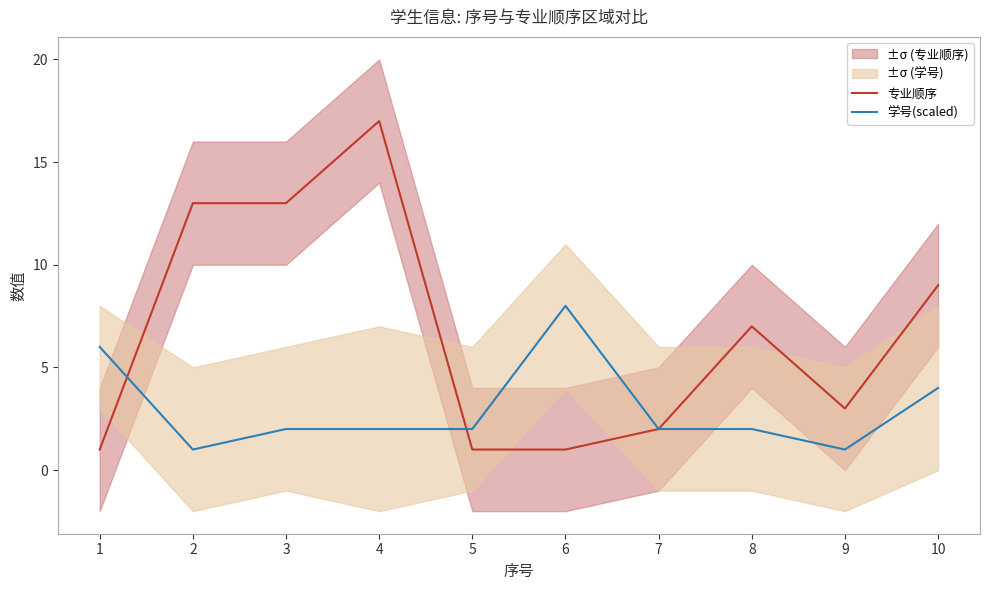

Reading left to right, list all the values displayed in this chart.

专业顺序: 1=1	2=13	3=13	4=17	5=1	6=1	7=2	8=7	9=3	10=9
学号(scaled): 1=6	2=1	3=2	4=2	5=2	6=8	7=2	8=2	9=1	10=4